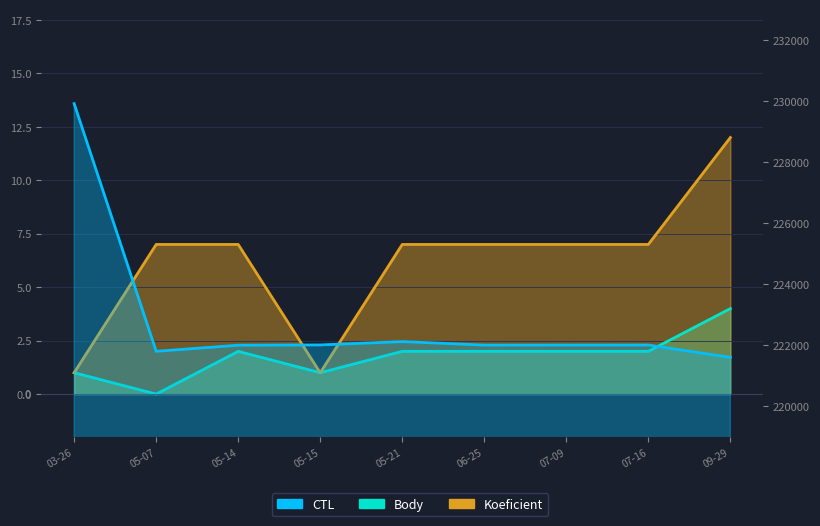

Reading left to right, transcribe all the data shown in this chart.

Body: 1	0	2	1	2	2	2	2	4
Koeficient: 1	7	7	1	7	7	7	7	12
CTL: 229910	221801	222001	222010	222119	222005	222006	222007	221601